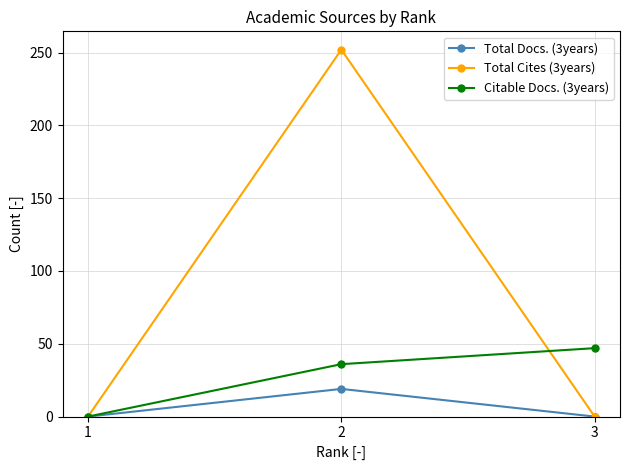

How many positive values does the Citable Docs. (3years) series have?

2